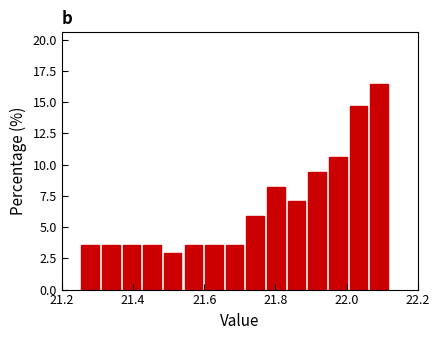

Read against the x-axis, roughly where is the centre of the tallest bar?

22.10